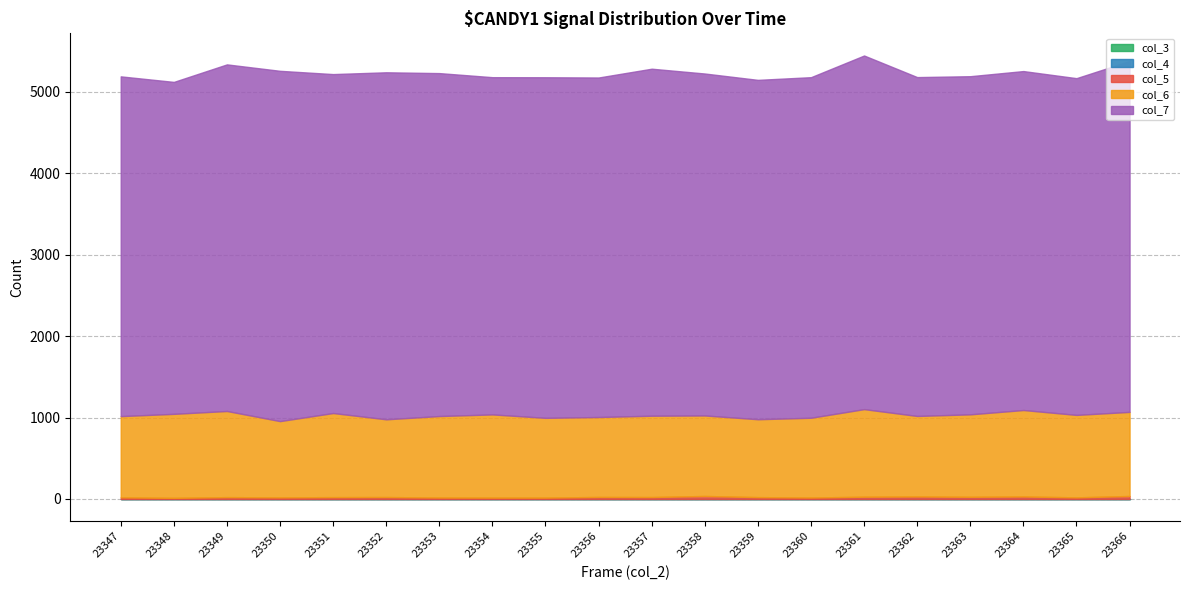

At which label does col_3 reach its peak?

23347